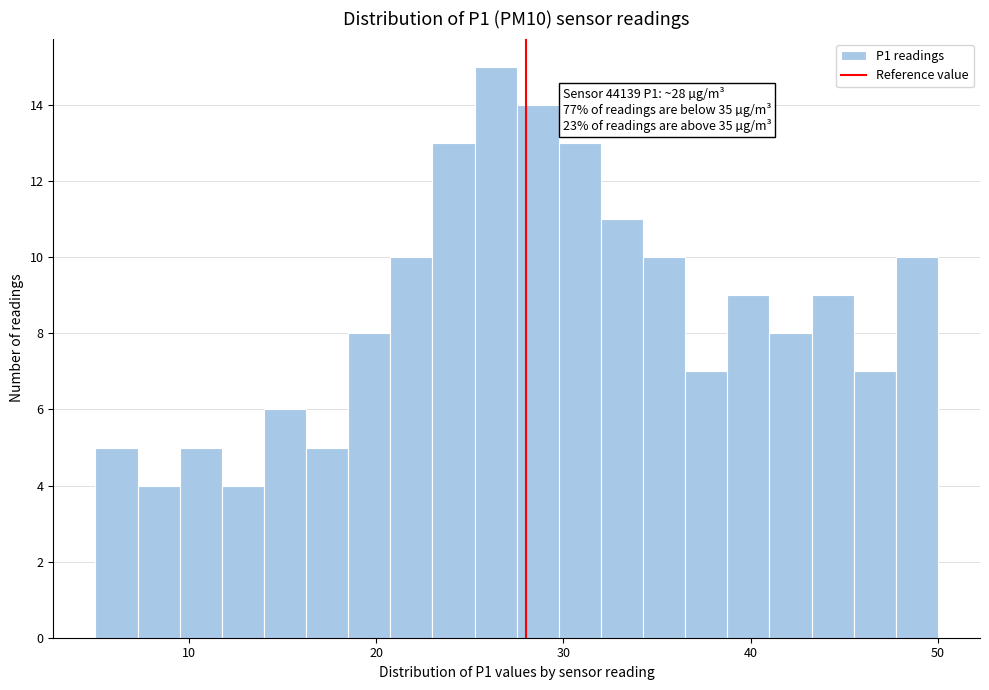

Read against the x-axis, roughly where is the centre of the tallest bar?

26